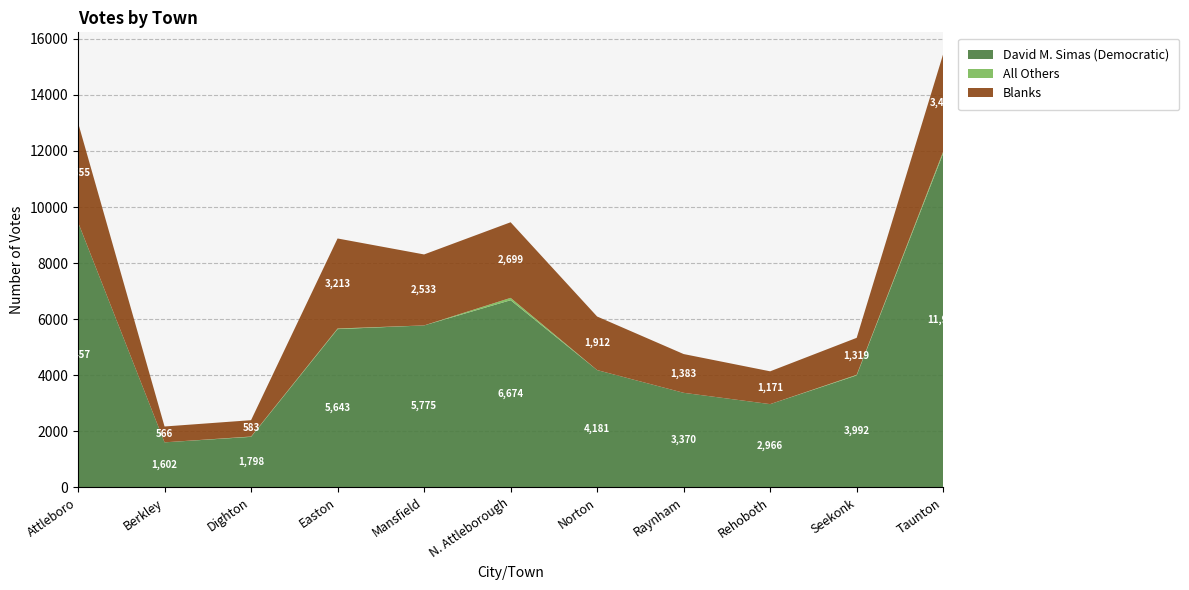

Reading left to right, transcribe all the data shown in this chart.

David M. Simas (Democratic): 9457	1602	1798	5643	5775	6674	4181	3370	2966	3992	11915
All Others: 3	0	12	22	0	84	0	0	0	21	68
Blanks: 3555	566	583	3213	2533	2699	1912	1383	1171	1319	3479